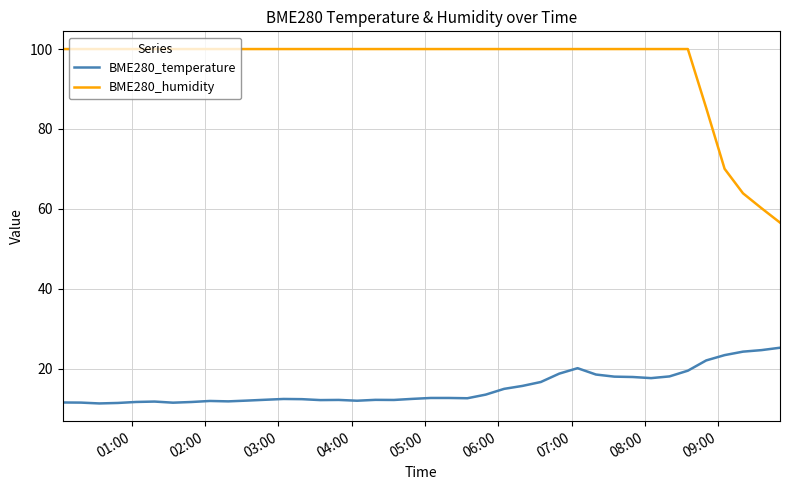

List the series in order of their overall mean, highest first.

BME280_humidity, BME280_temperature